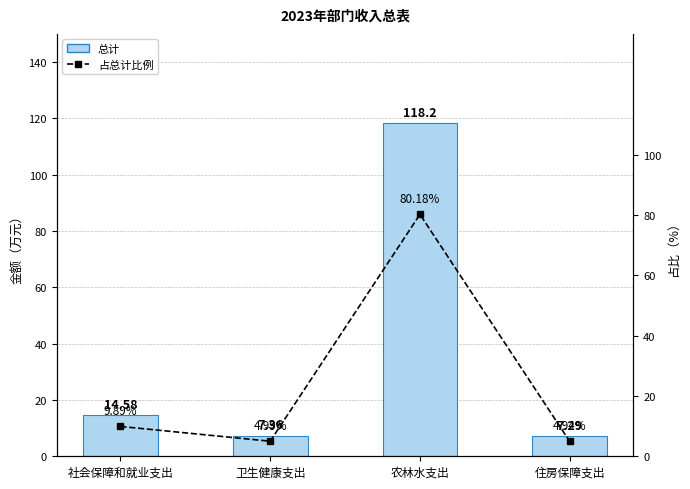

True or false: 总计 has a value of 3.5 at 卫生健康支出.

False